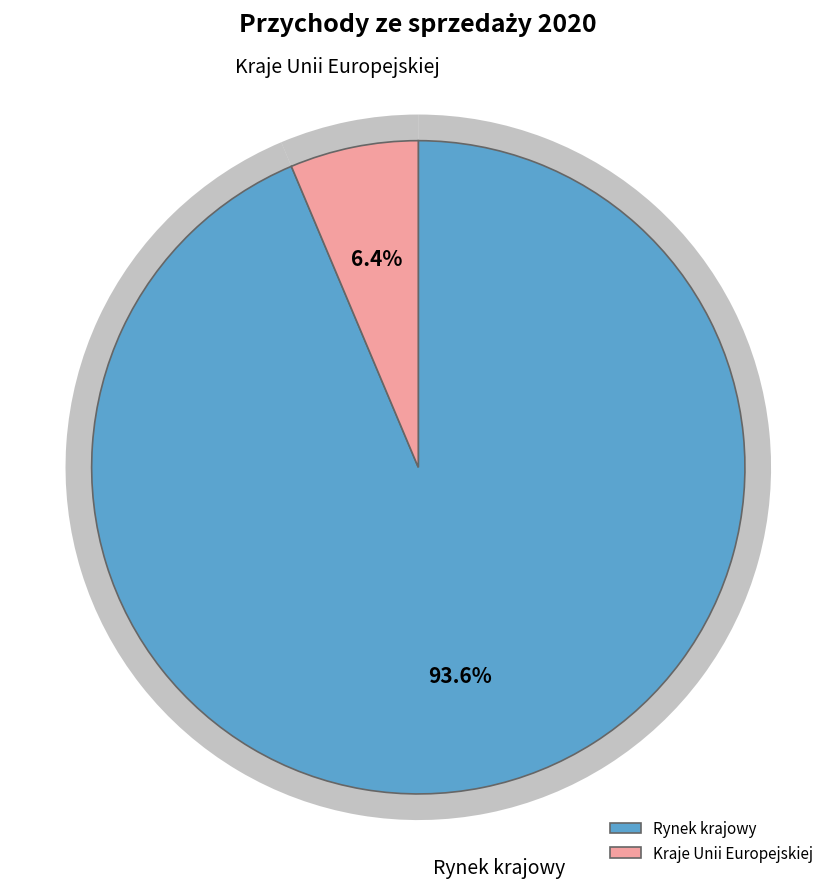

Between Rynek krajowy and Kraje Unii Europejskiej, which is larger?

Rynek krajowy